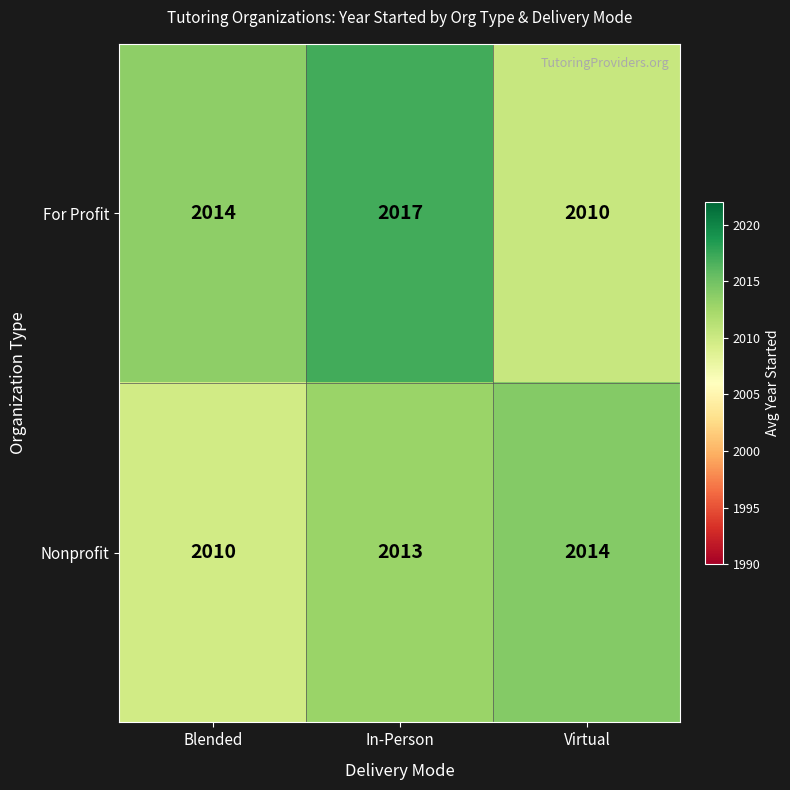

What is the sum of all For Profit values?

6041